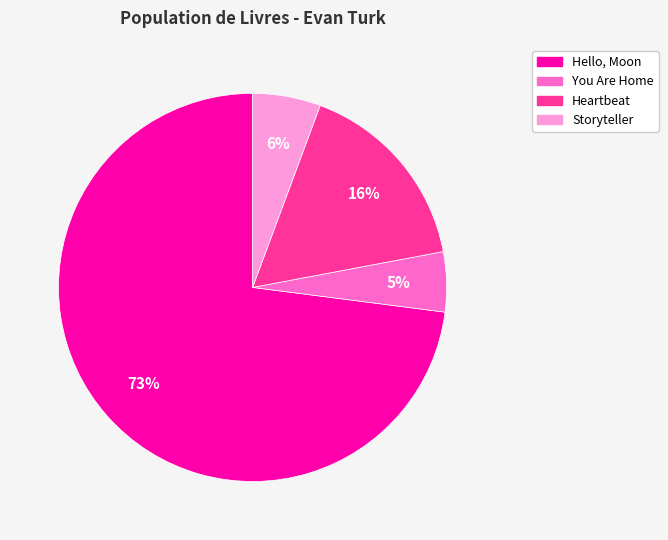

To the nearest percent, what percentage of the pie is Hello, Moon?

73%